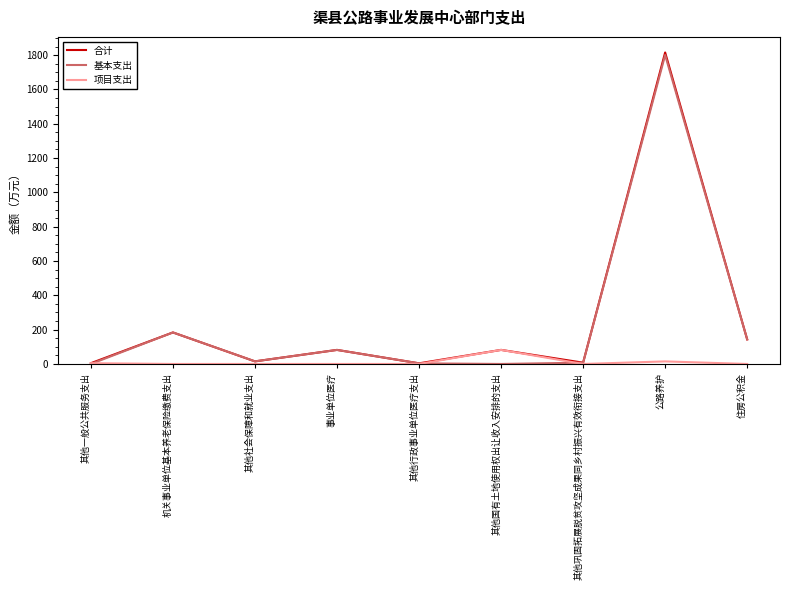

Which label corresponds to the largest value in the chart?

公路养护